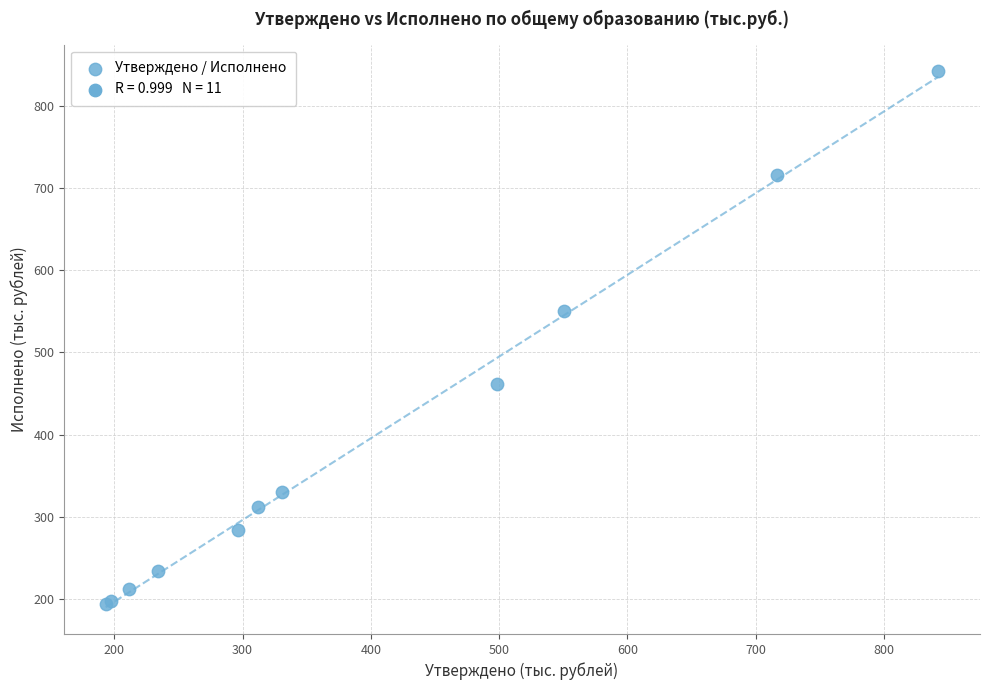

What Y value in the scatter plot is closest to 517?

550.7